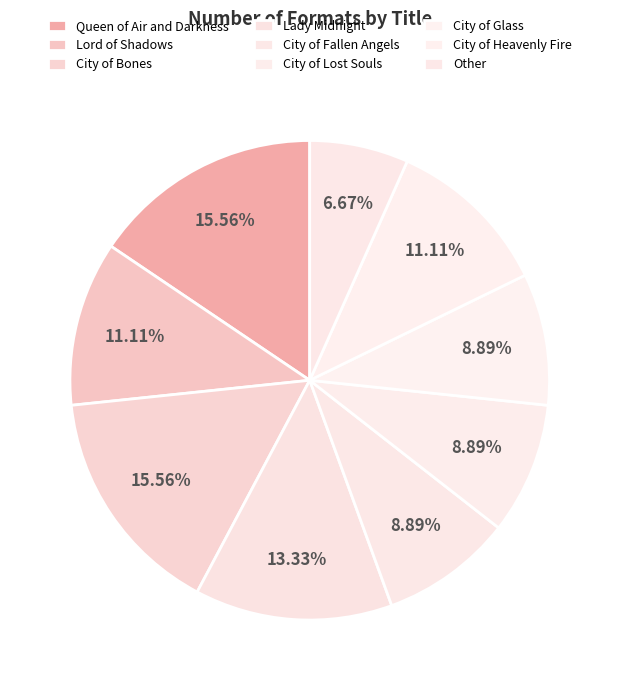

The City of Heavenly Fire slice represents 11% of the pie. True or false?

True